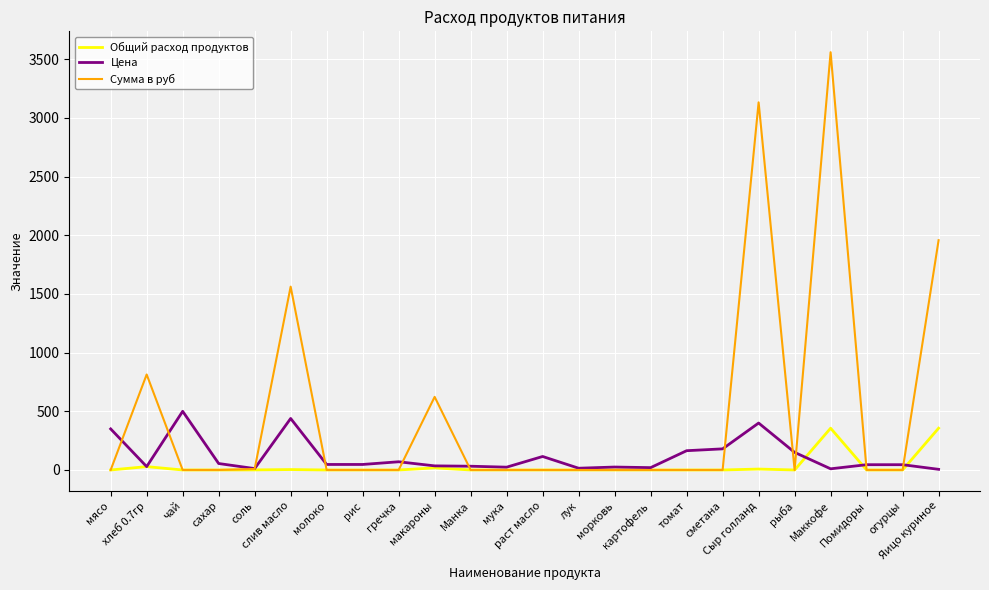

List the series in order of their peak value, highest first.

Сумма в руб, Цена, Общий расход продуктов